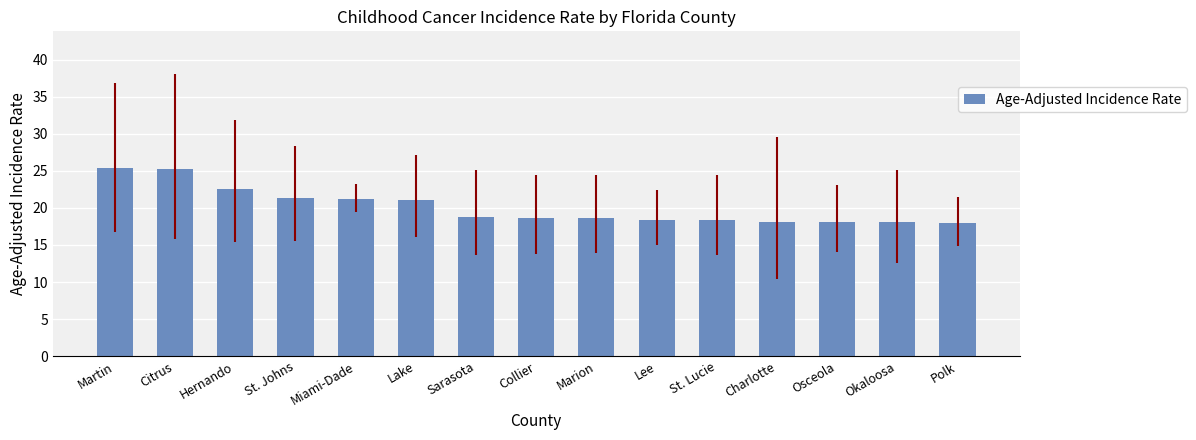

Where does the data first go above 18?

Martin